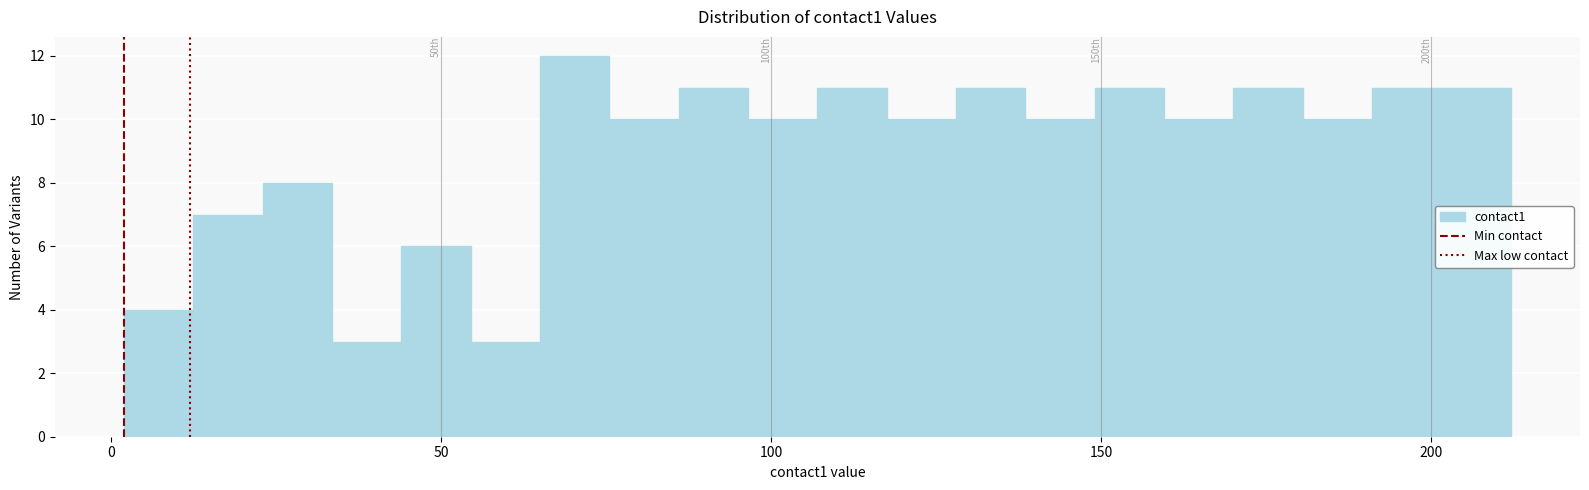

Around what value on the x-axis is the tallest bar? Give the approximate position of its centre, as read against the axis.

70